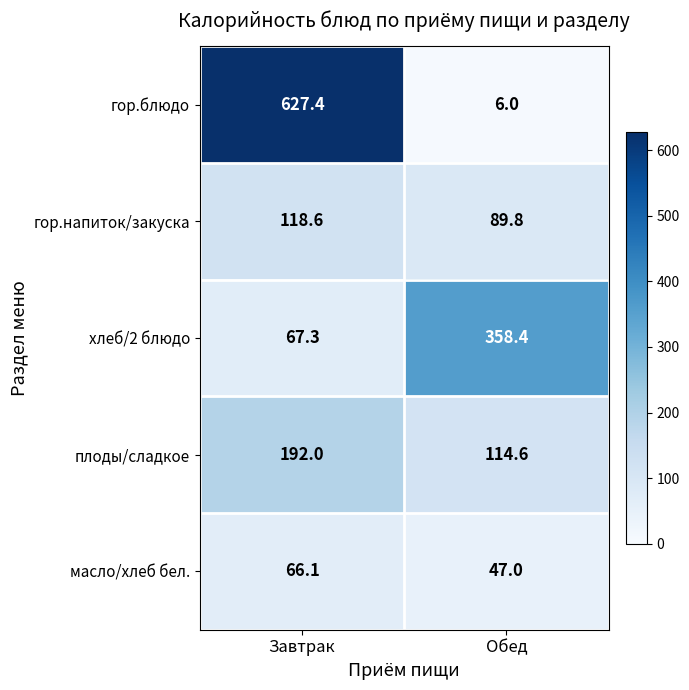

What is the sum of all масло/хлеб бел. values?

113.1